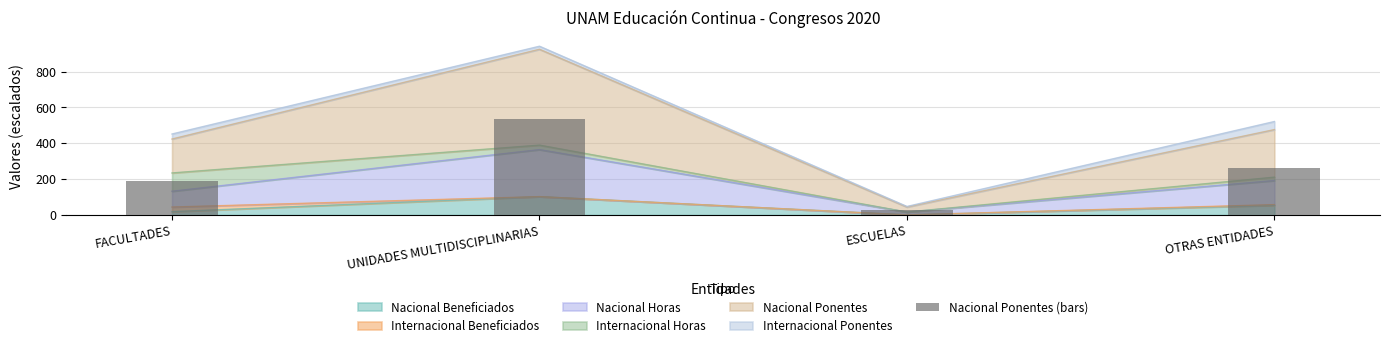

True or false: the data shows 189 at FACULTADES.

True